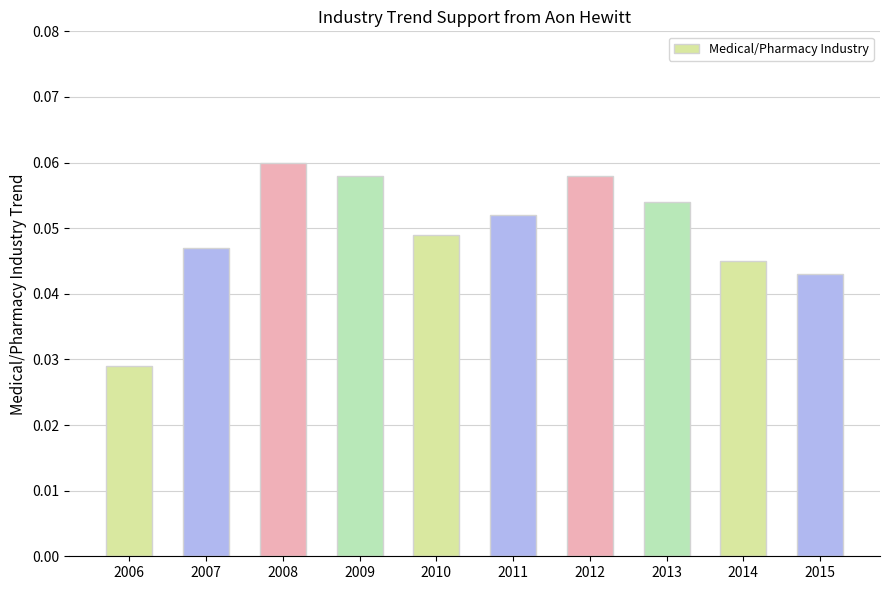

How many categories are shown in the chart?

10